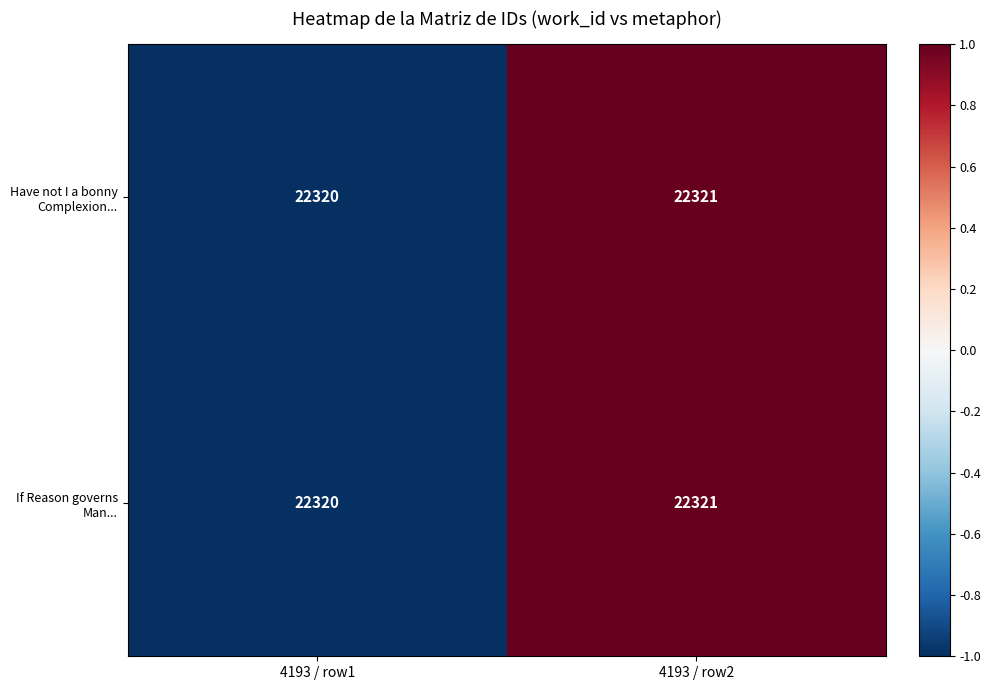

At which category is the sum across all series the highest?

4193 / row2